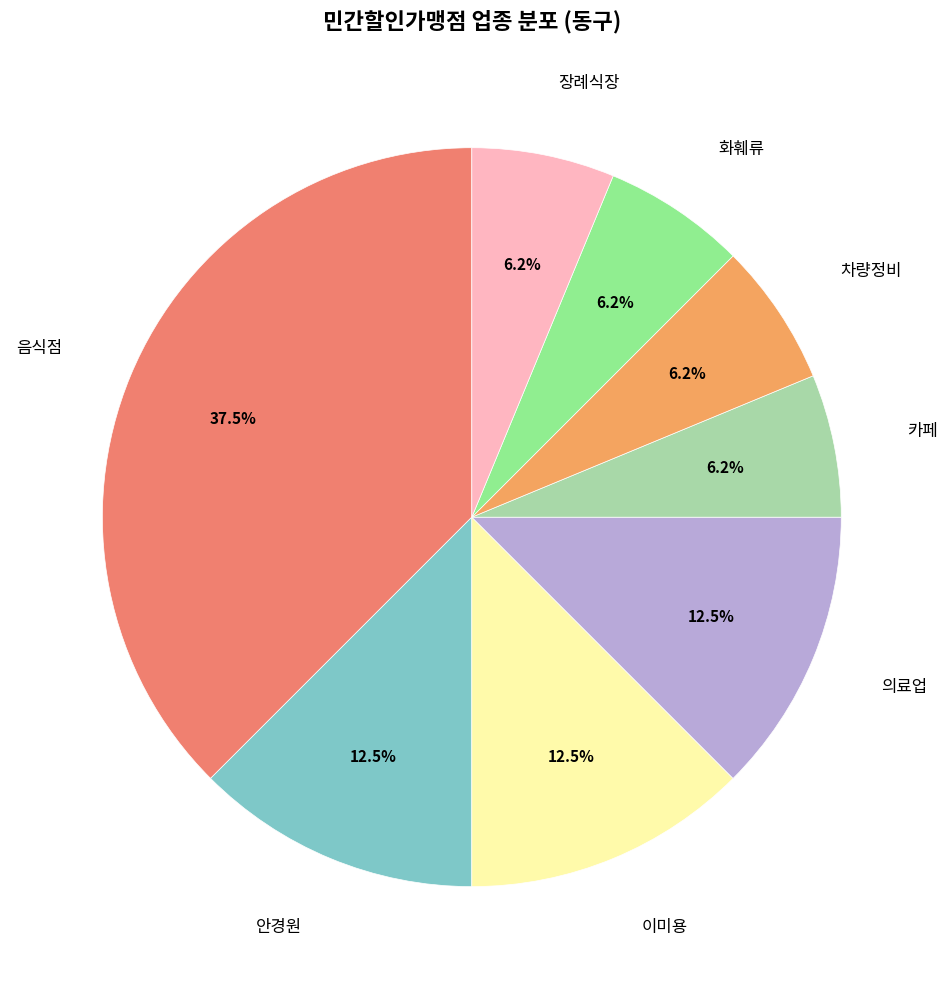

To the nearest percent, what is the combined percentage of 안경원 and 카페?

19%